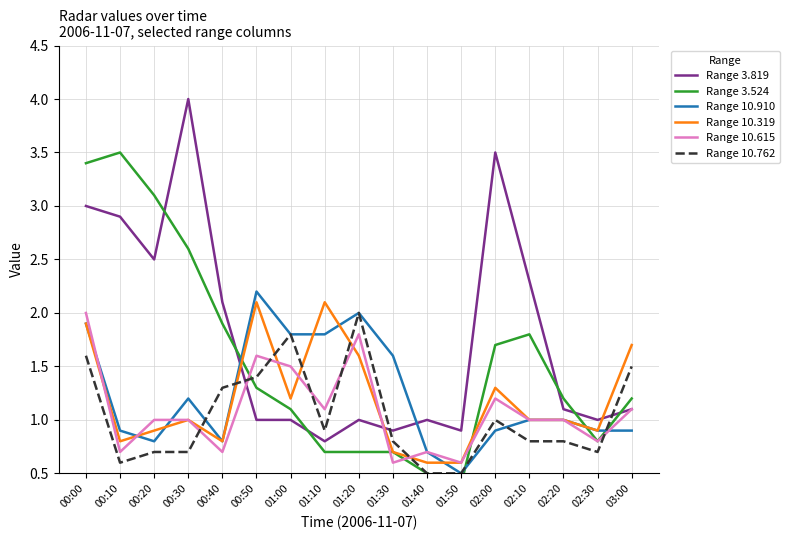

What is the maximum value shown in the chart?

4.0